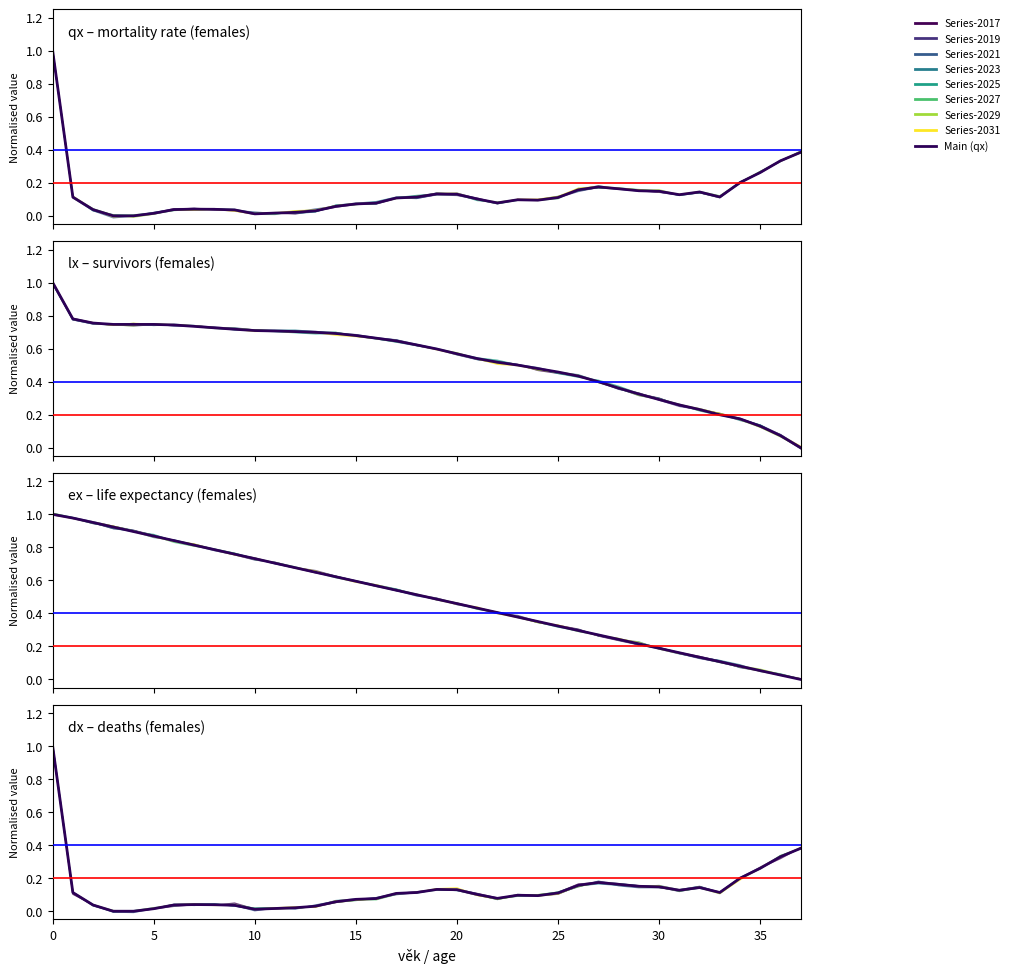

Which series has the widest spread of values?

qx_females